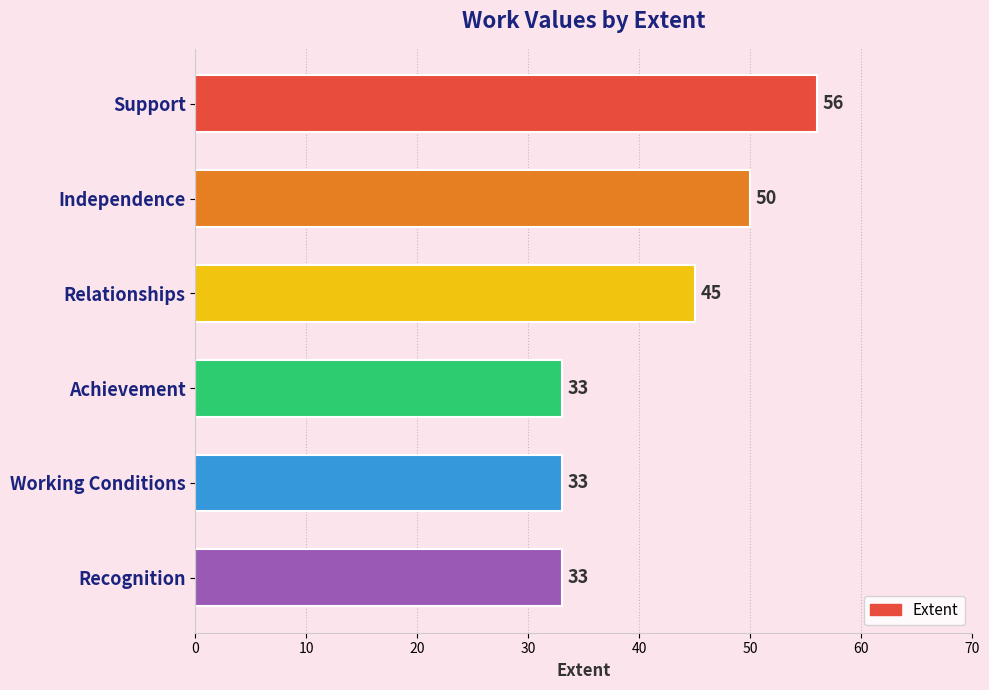

True or false: the data shows 89 at Independence.

False